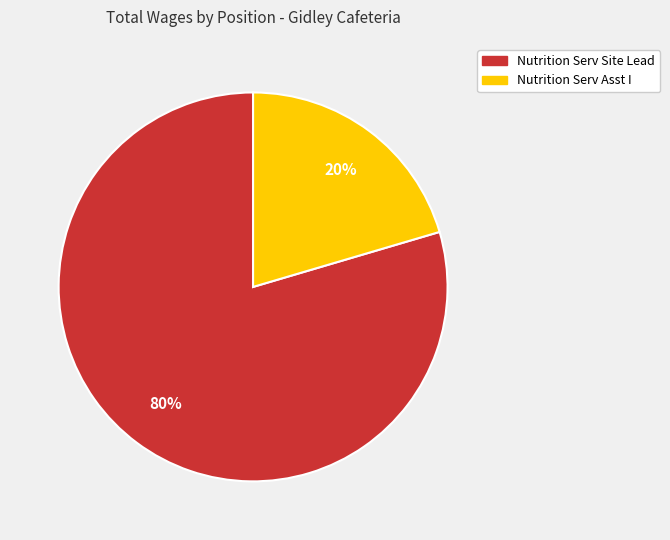

Which category has the biggest portion of the pie?

Nutrition Serv Site Lead